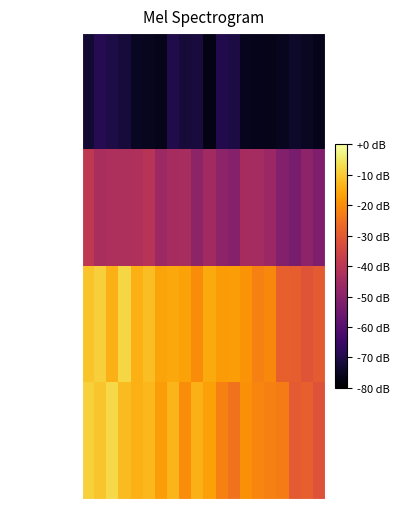

Which series has the widest spread of values?

WWHV028622